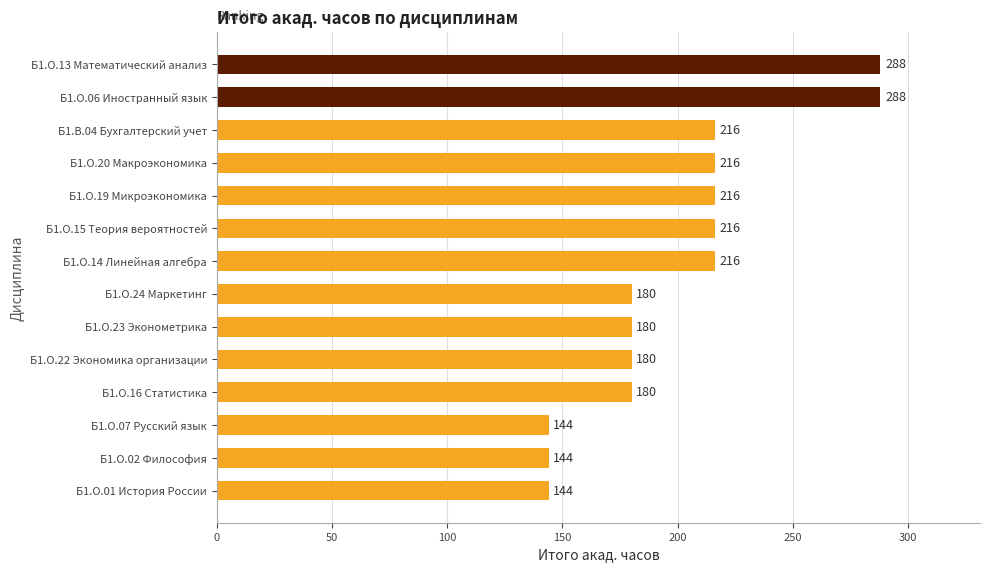

How many values are between 180 and 216?

9